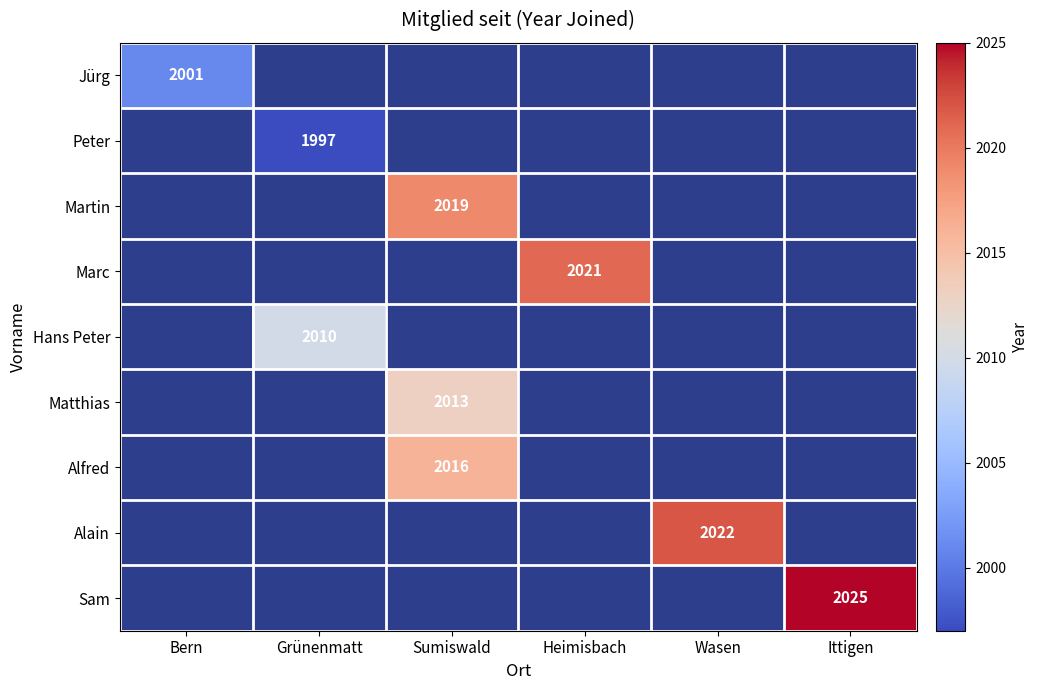

True or false: Alain has a value of 3532 at Wasen.

False